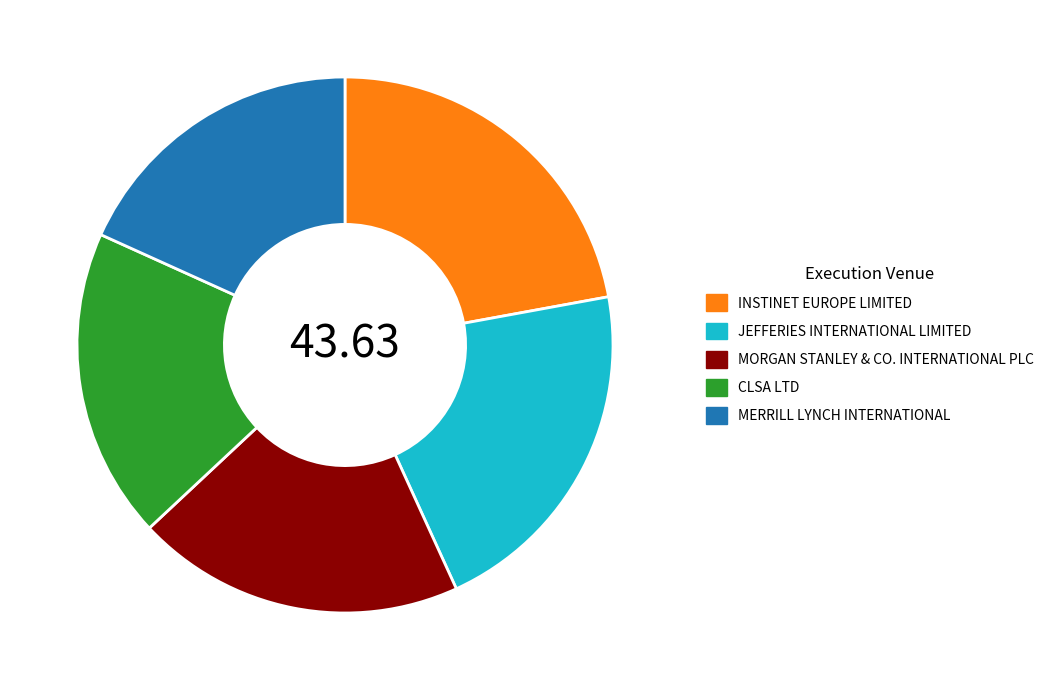

Is the sum of MORGAN STANLEY & CO. INTERNATIONAL PLC and INSTINET EUROPE LIMITED greater than half?

No